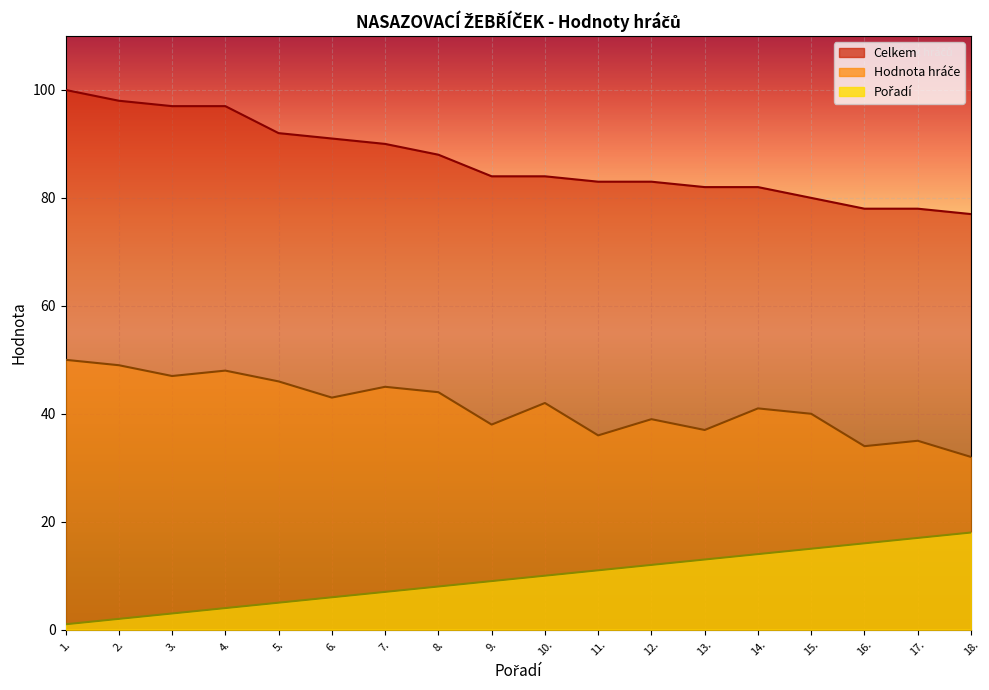

How many series are shown in this chart?

3